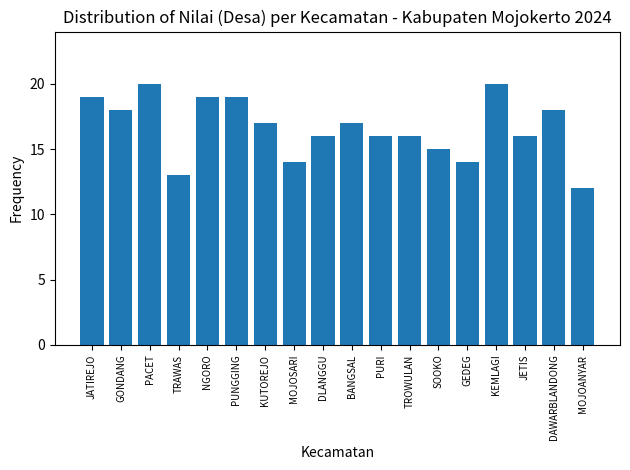

True or false: the data shows 16 at DLANGGU.

True